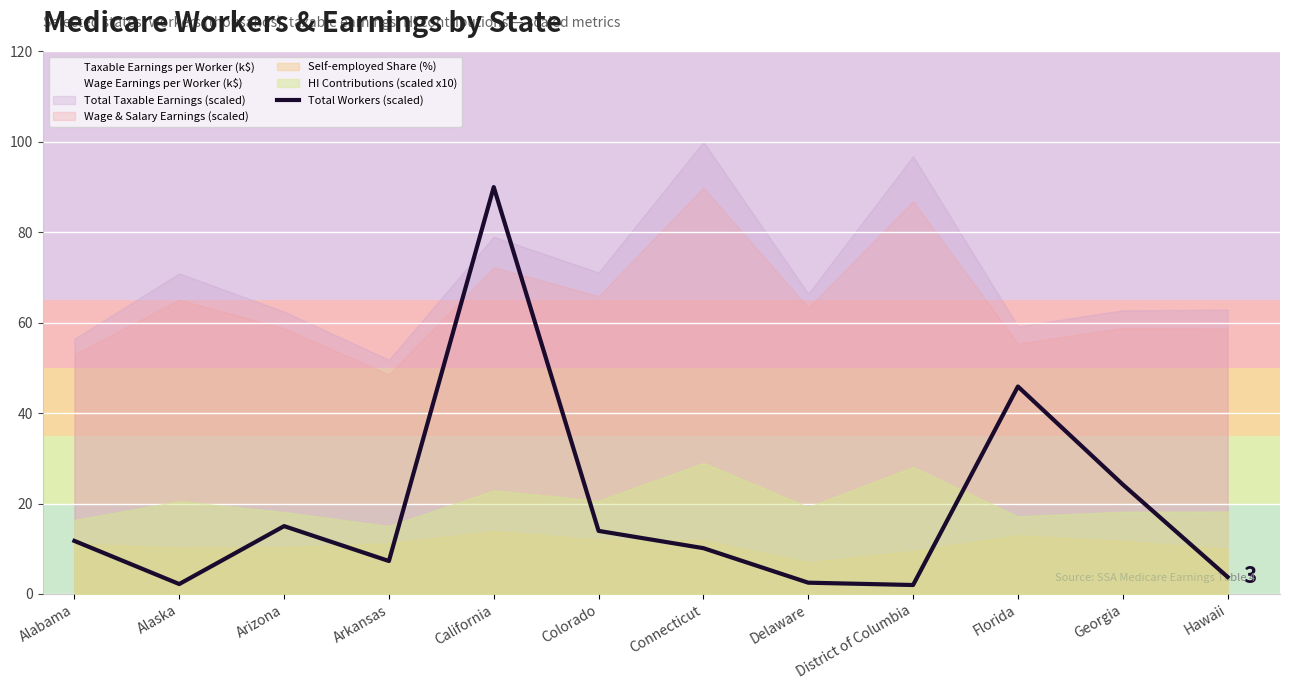

Rank the categories by value from lowest to highest.

District of Columbia, Alaska, Delaware, Hawaii, Arkansas, Connecticut, Alabama, Colorado, Arizona, Georgia, Florida, California